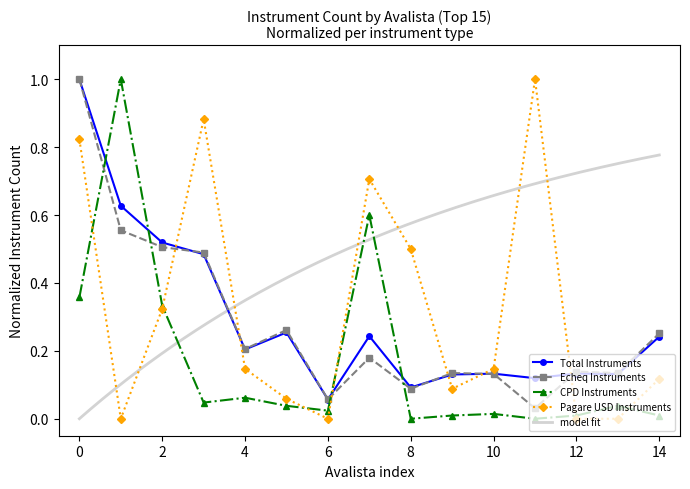

The Echeq Instruments series shows 0.7 at 0. True or false?

False